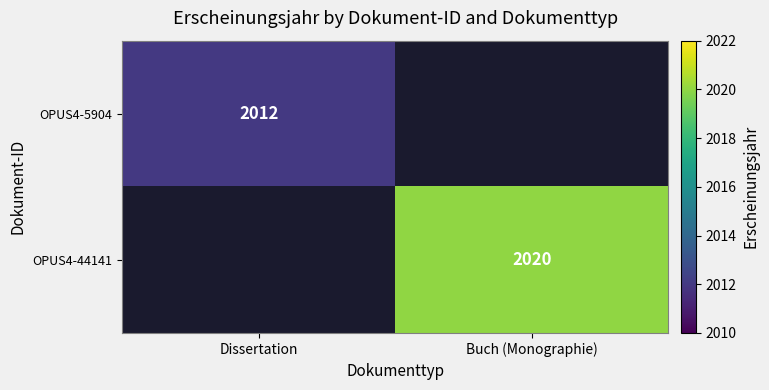

The value of OPUS4-44141 at Buch (Monographie) is 3092. True or false?

False